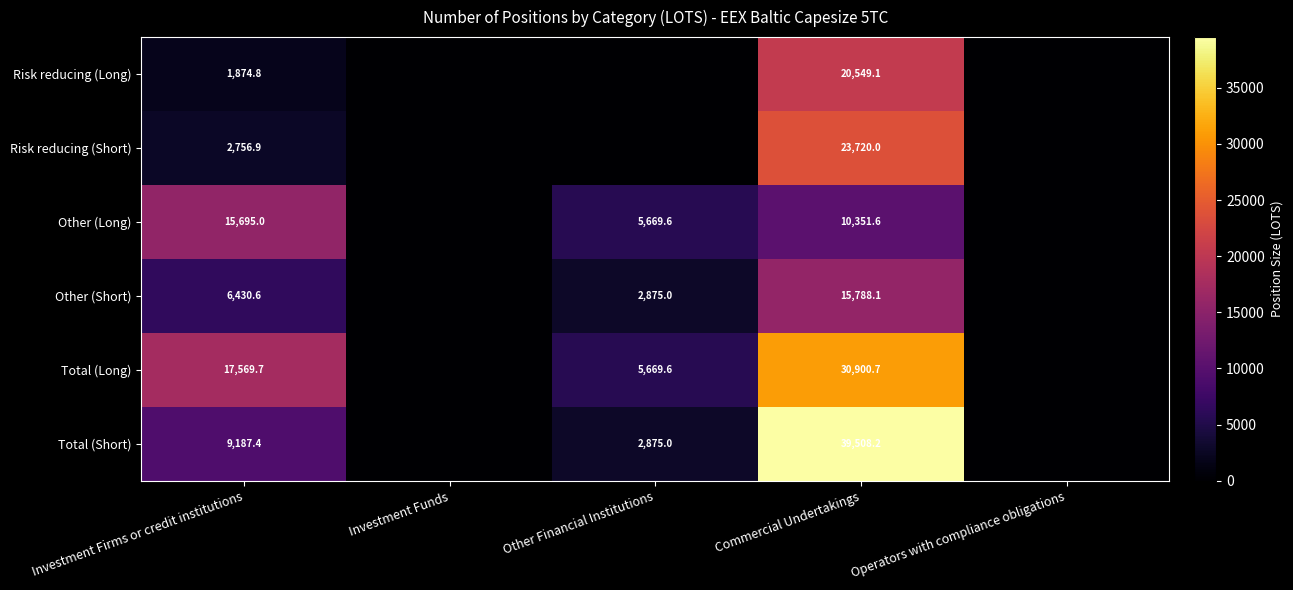

At how many categories does at least one series exceed 21220?

1